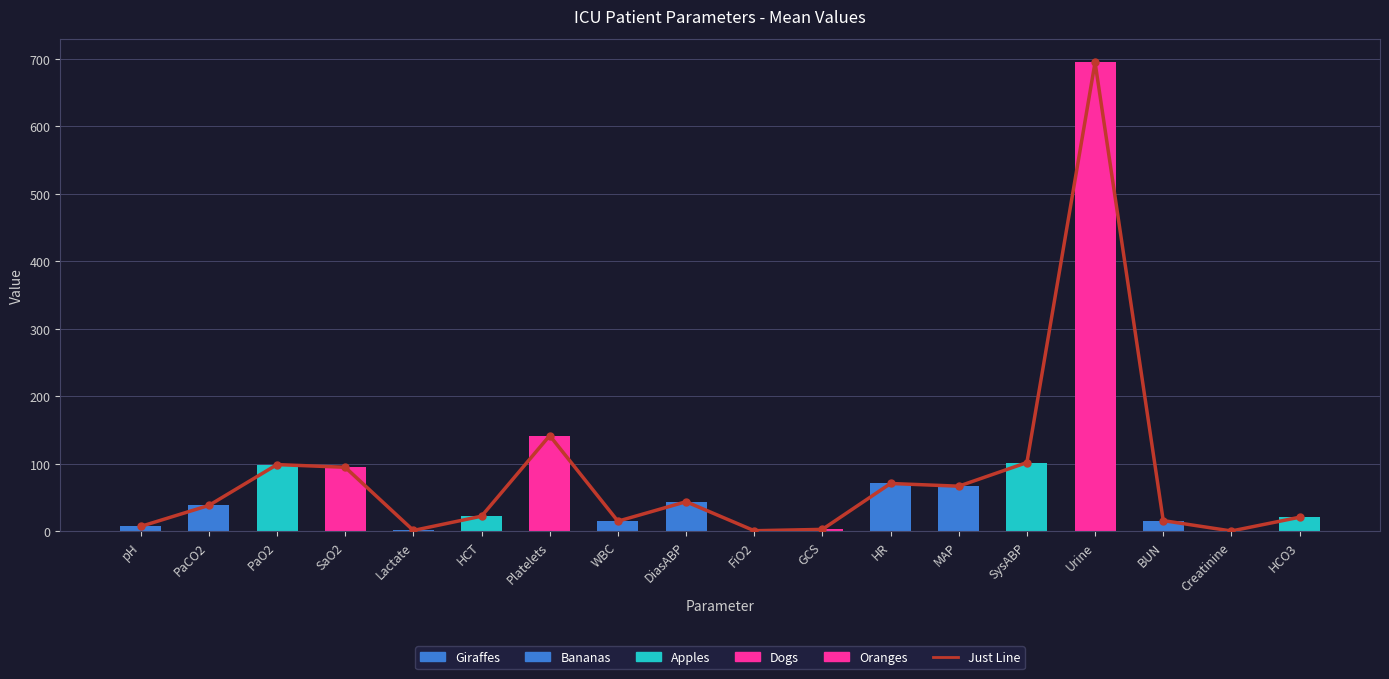

What is the maximum value for Just Line?

695.0